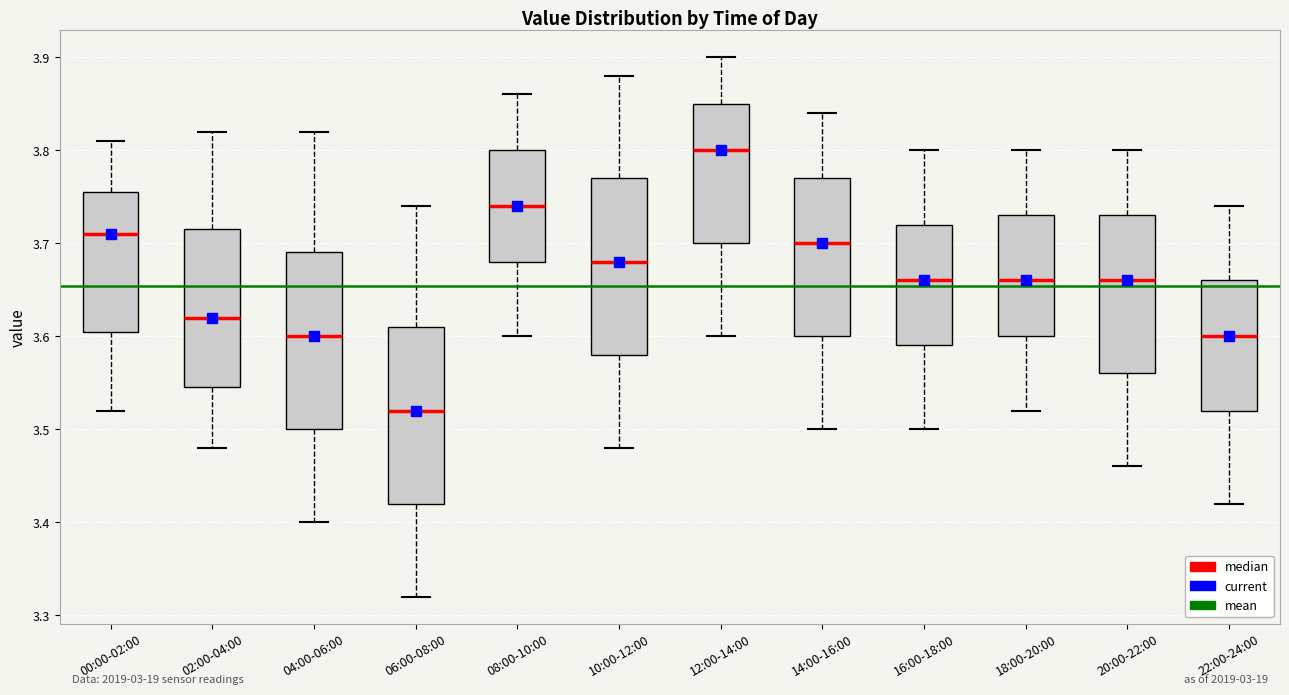

Where does the upper whisker of the box for 06:00-08:00 end on the y-axis? The values are not printed on the chart, so give them approximately, as read against the axis.

3.74